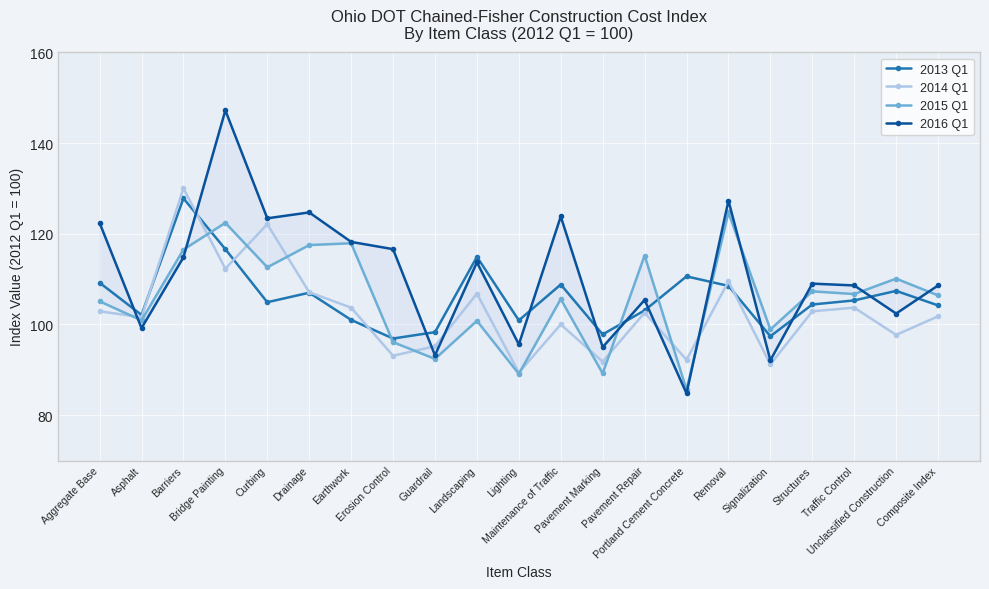

Which series has the largest total across all categories?

2016 Q1